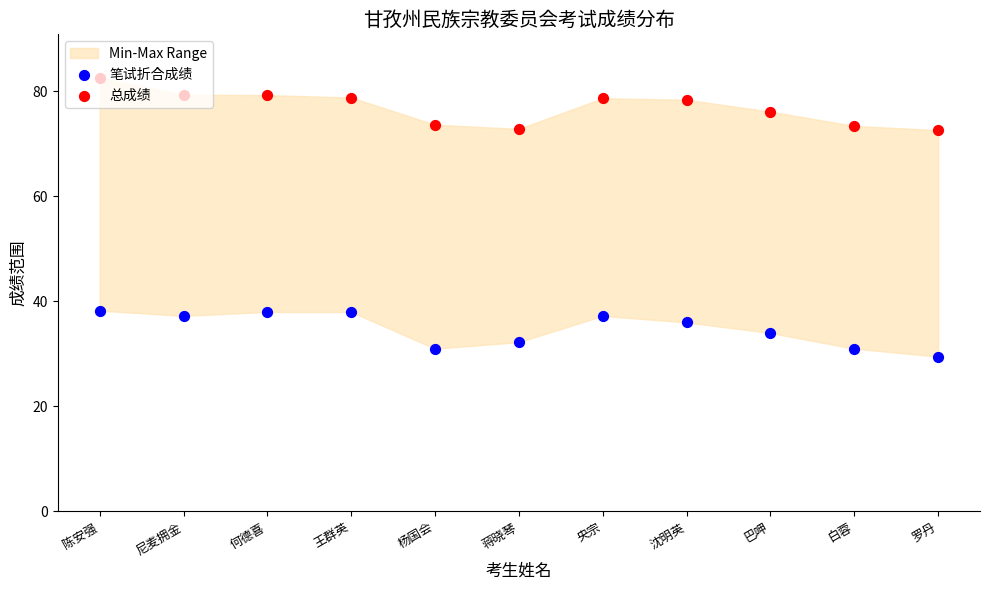

What are all the series names shown in the legend?

笔试折合成绩, 总成绩